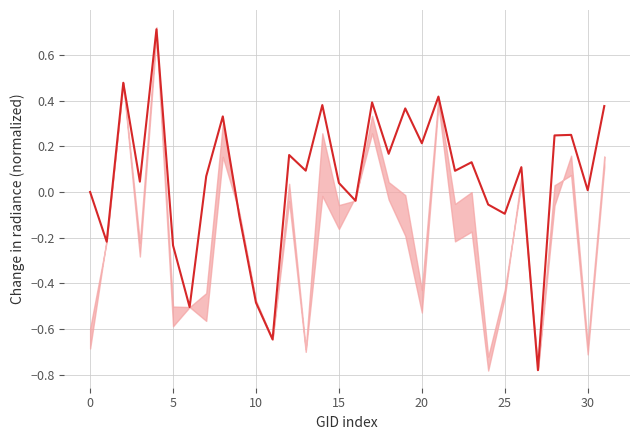

What is the difference between the maximum and minimum values?

1.5